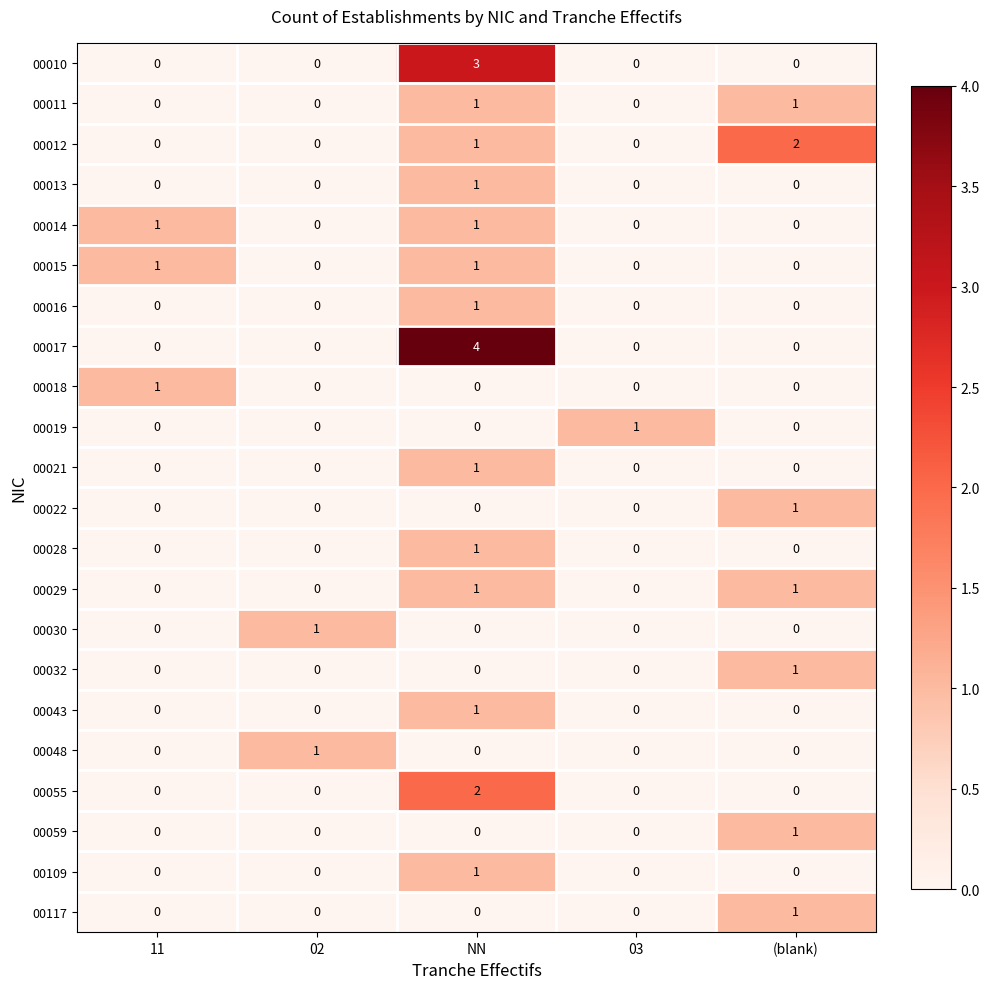

What is the difference between the highest and lowest values at NN?

4